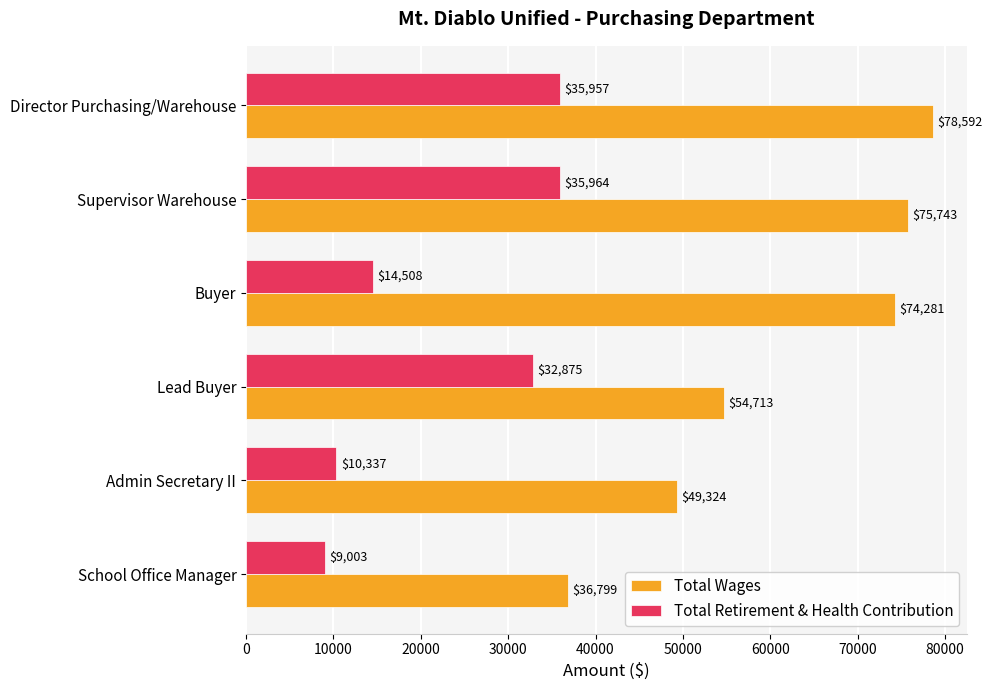

What is the maximum value for Total Wages?

78592